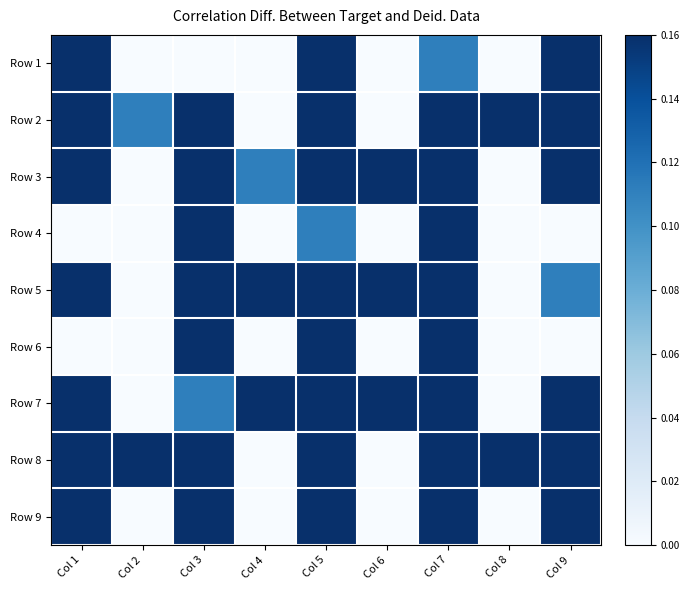

What is the total value across all series at Col 4?

1.2